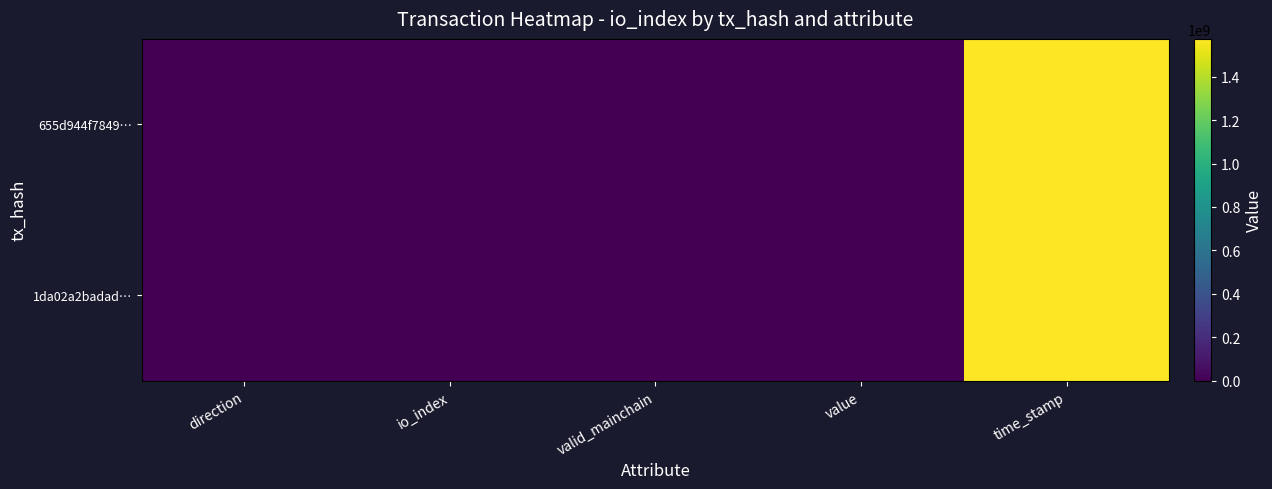

Reading left to right, what are all the values shown in this chart?

655d944f7849…: direction=-1.0	io_index=137.0	valid_mainchain=1.0	value=0.0	time_stamp=1573665717.0
1da02a2badad…: direction=1.0	io_index=6.0	valid_mainchain=1.0	value=0.0	time_stamp=1573489366.0